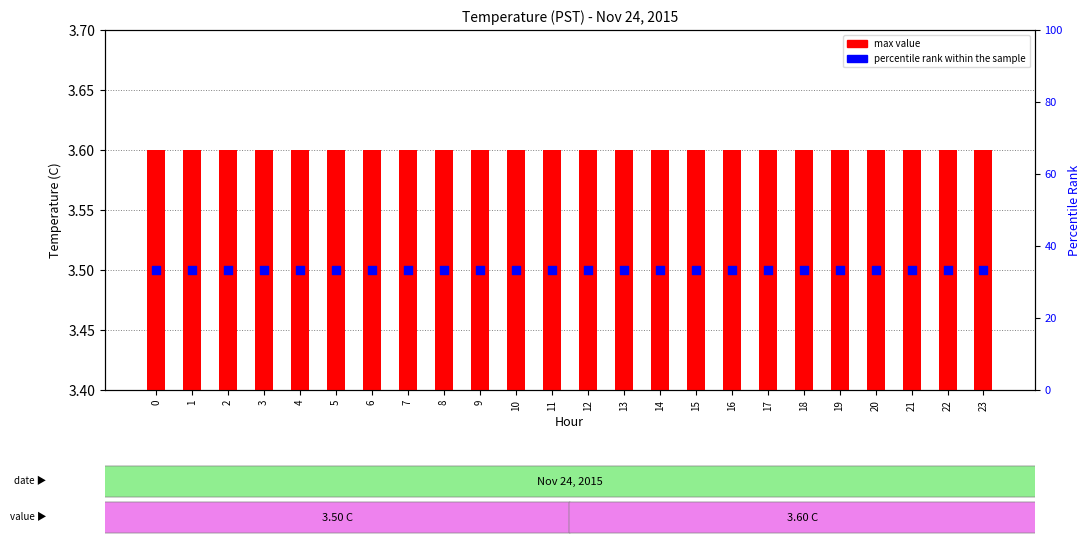

Which series reaches the maximum Y coordinate?

percentile rank within the sample